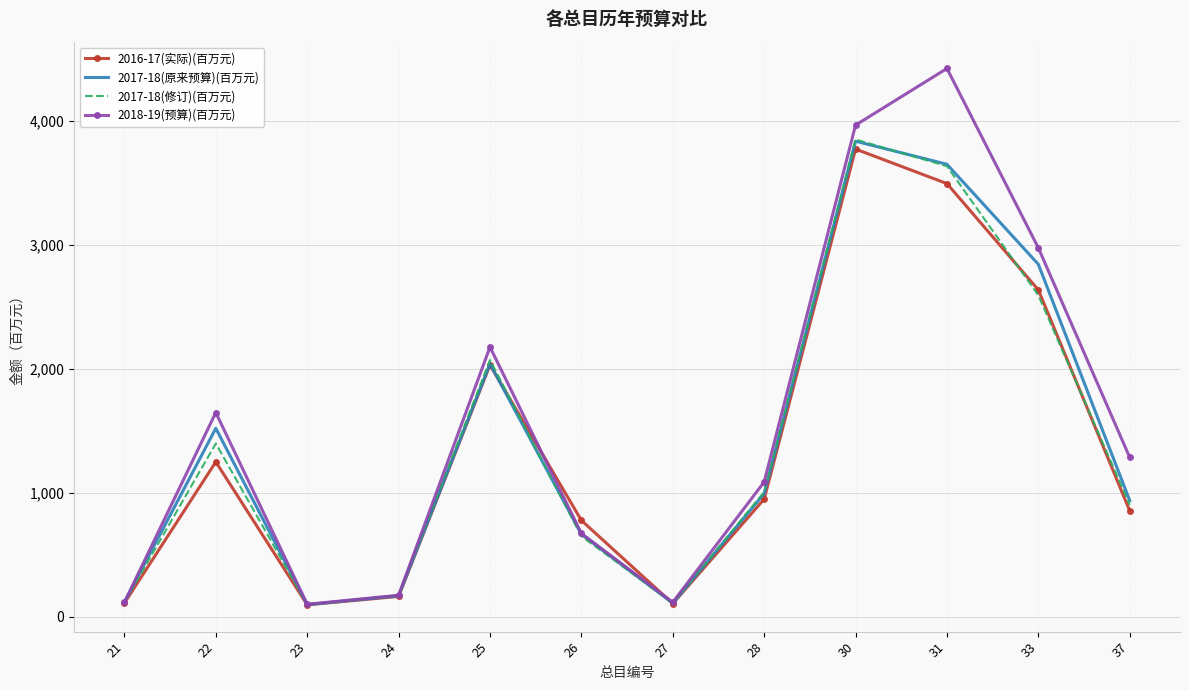

Is the value of 2017-18(修订)(百万元) at 28 greater than the value of 2017-18(原来预算)(百万元) at 26?

Yes